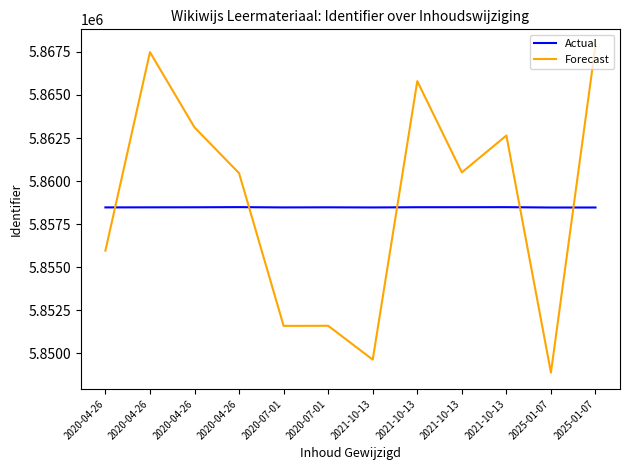

The value of Forecast at 2025-01-07 is 5867864.2. True or false?

True